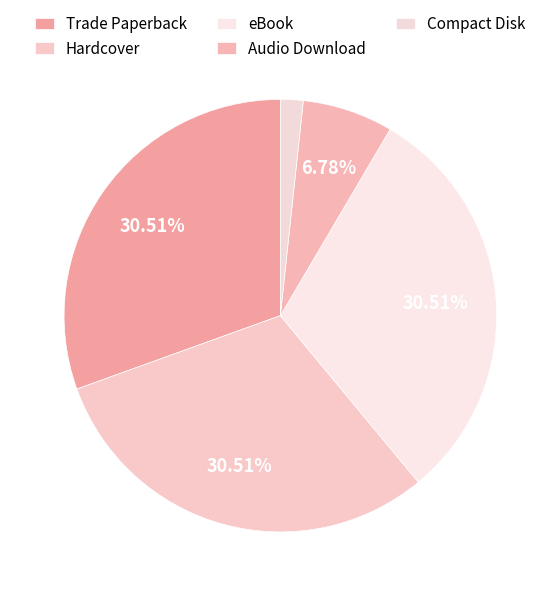

Approximately how many times larger is the value at Audio Download compared to Compact Disk?

4.0